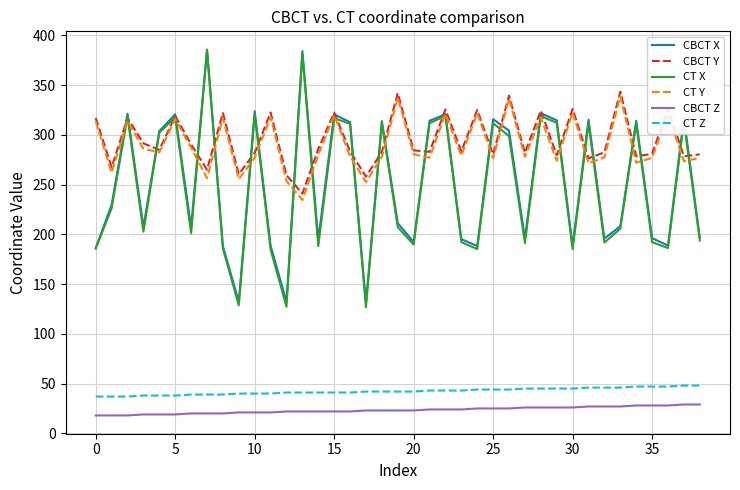

What is the highest value of the CT Z series?

48.0